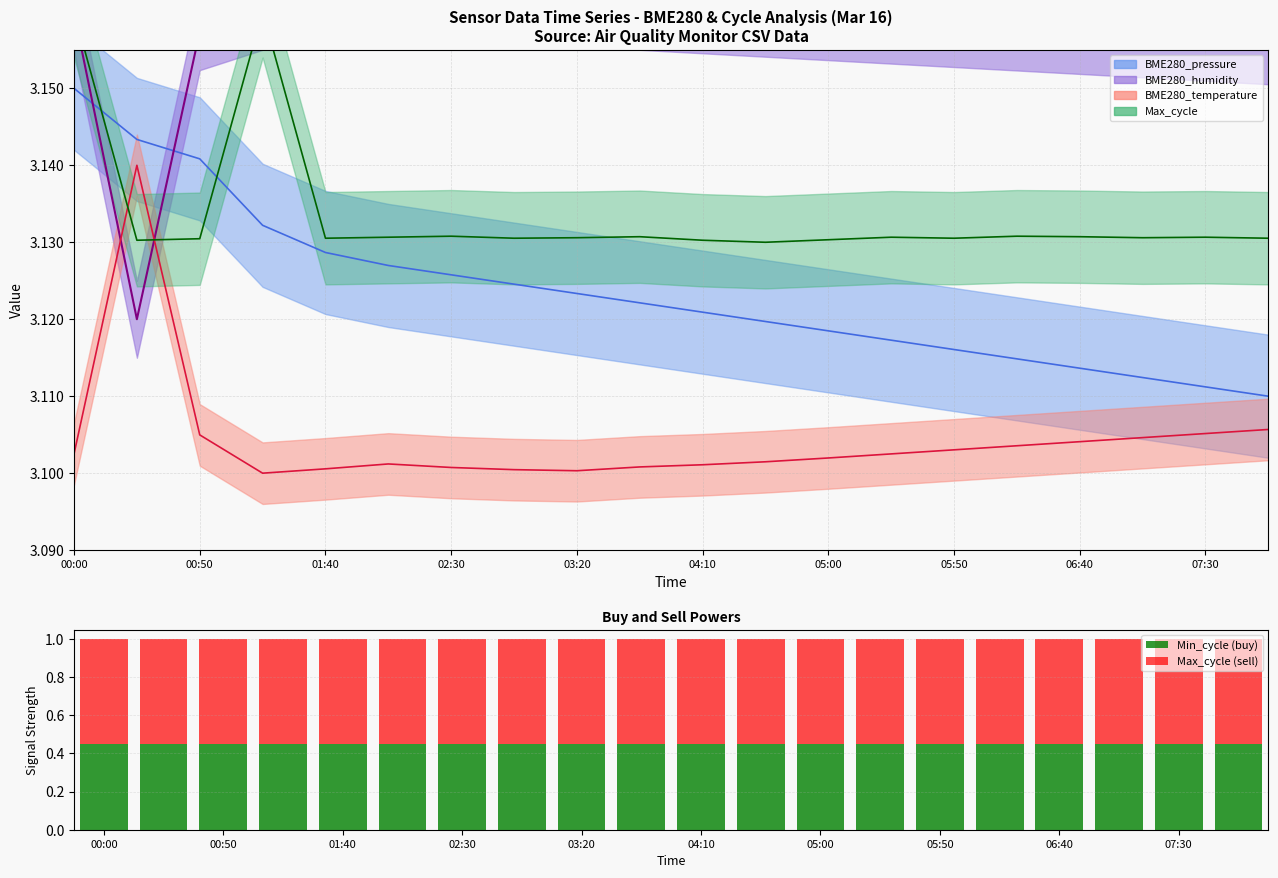

What position from the right is 06:40?

4